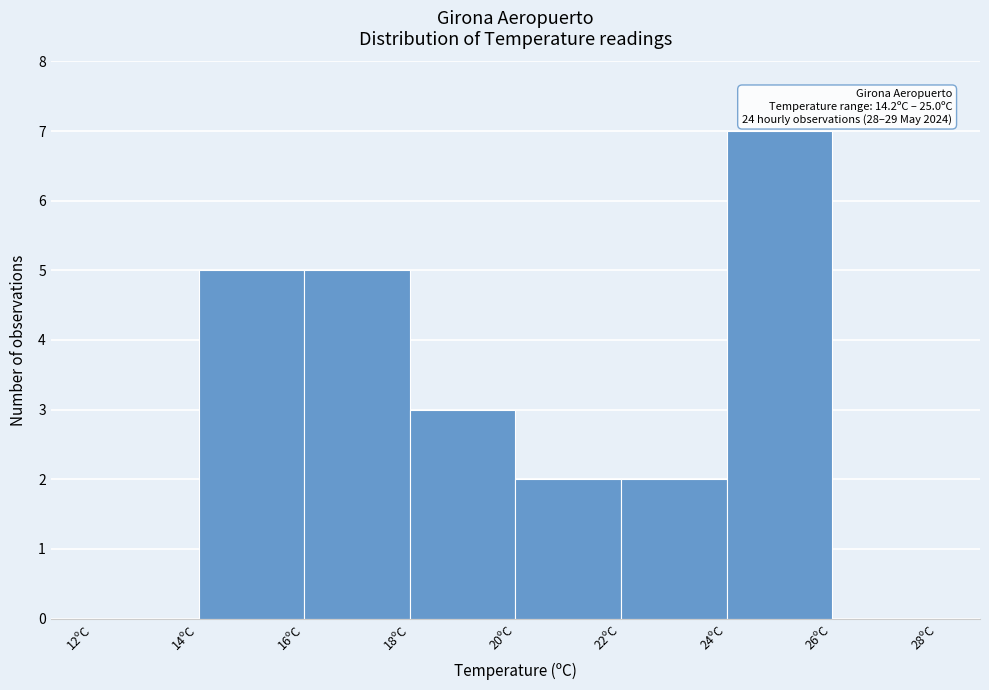

Which range on the x-axis has the tallest bar?

24 to 26